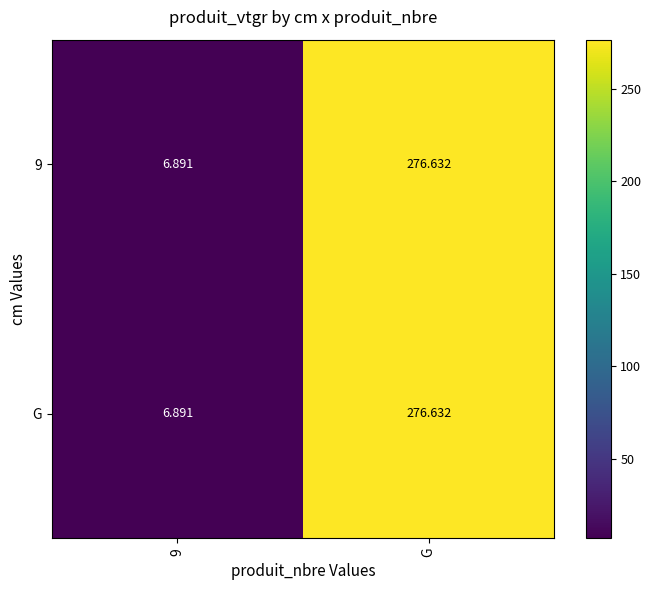

At which category does the chart reach its peak across all series?

G